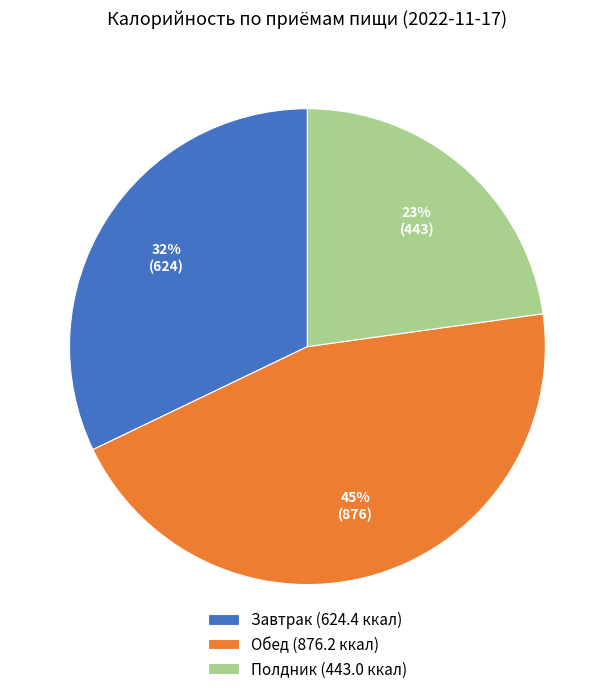

Does Обед represent more than half of the total?

No